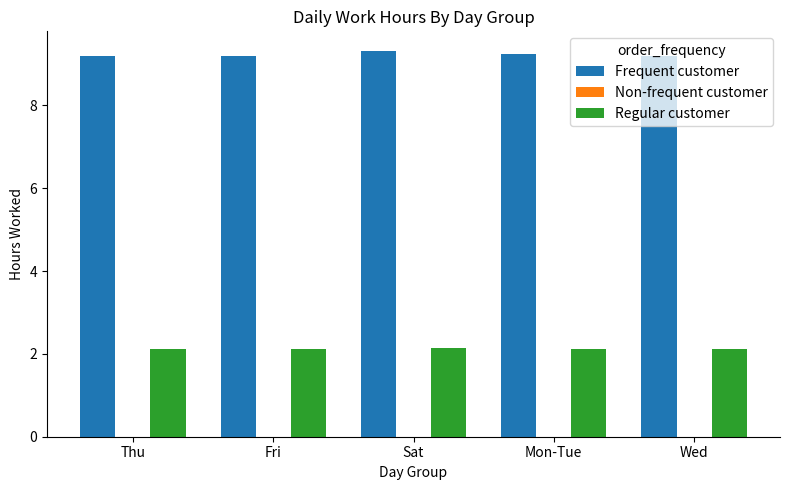

How many data points does each series have?

5